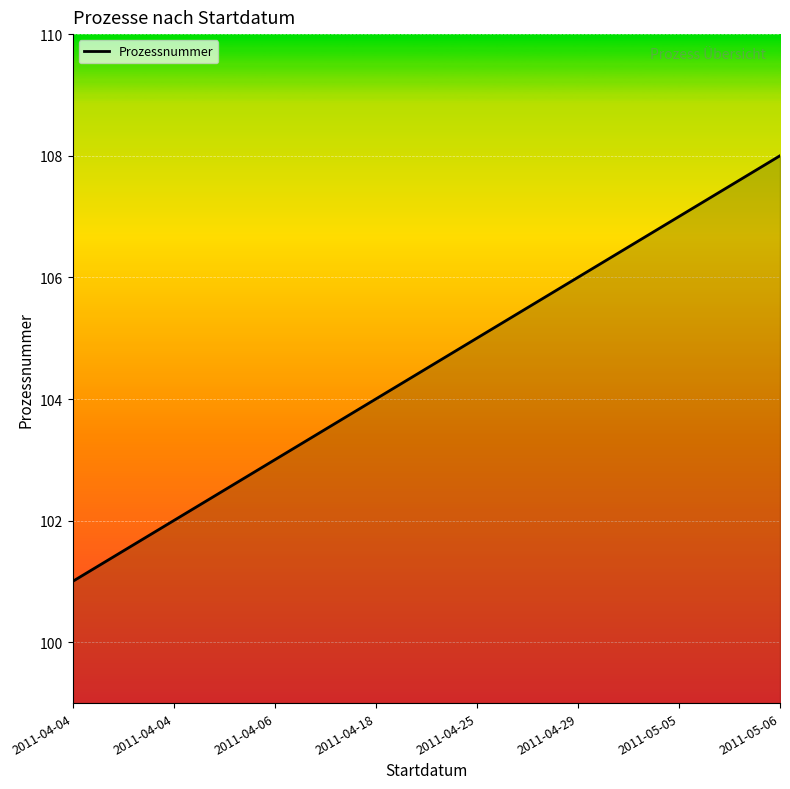

What is the sum of the values at 2011-04-06 and 2011-04-25?

208